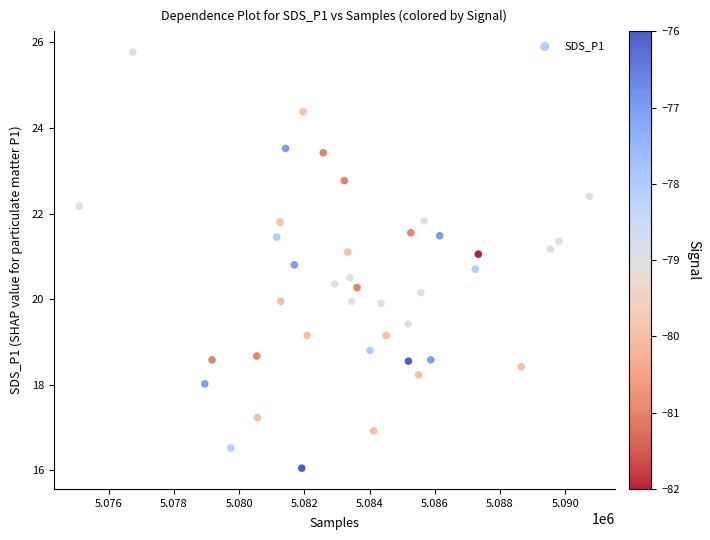

What is the range of X values (max minus min)?

15645.0